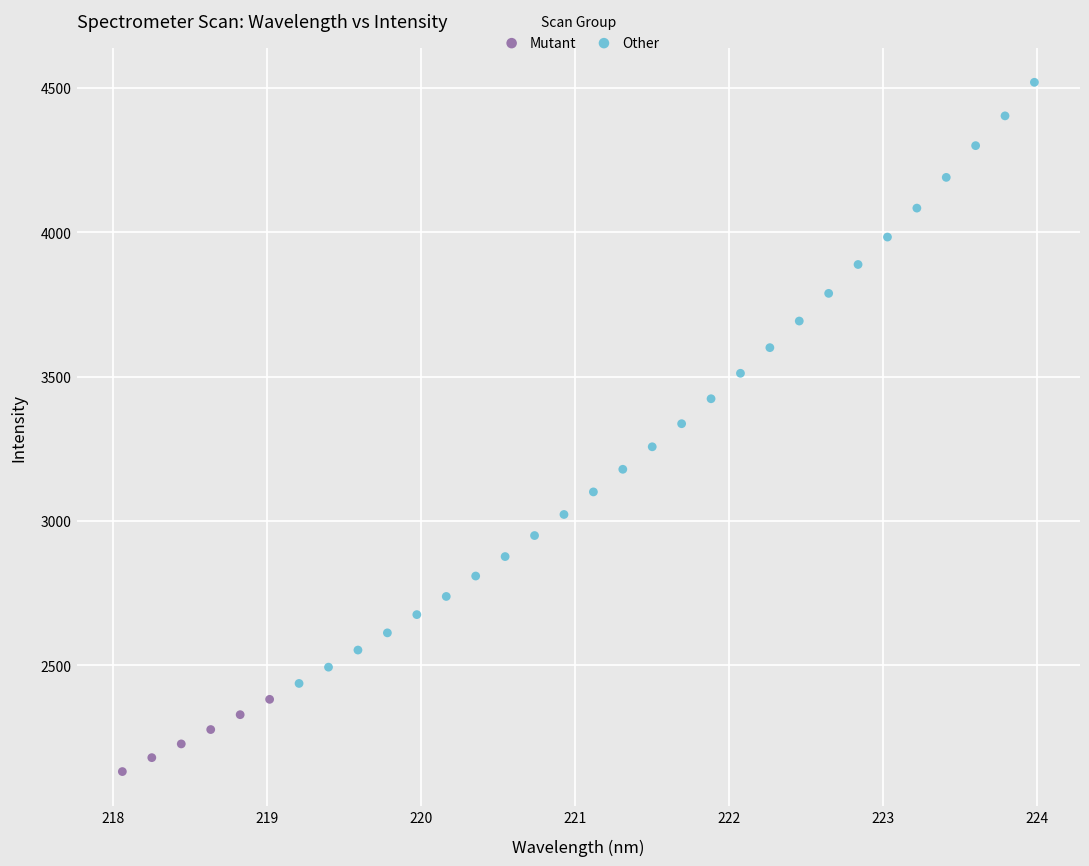

Which series contains the highest Y value?

Other